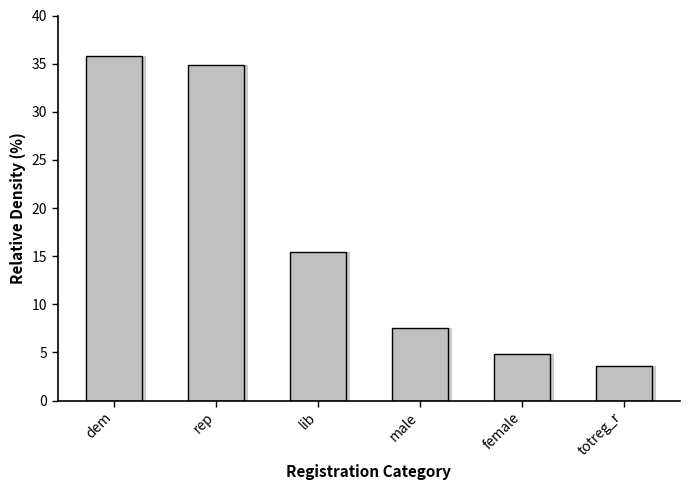

What is the approximate value at male?

7.5